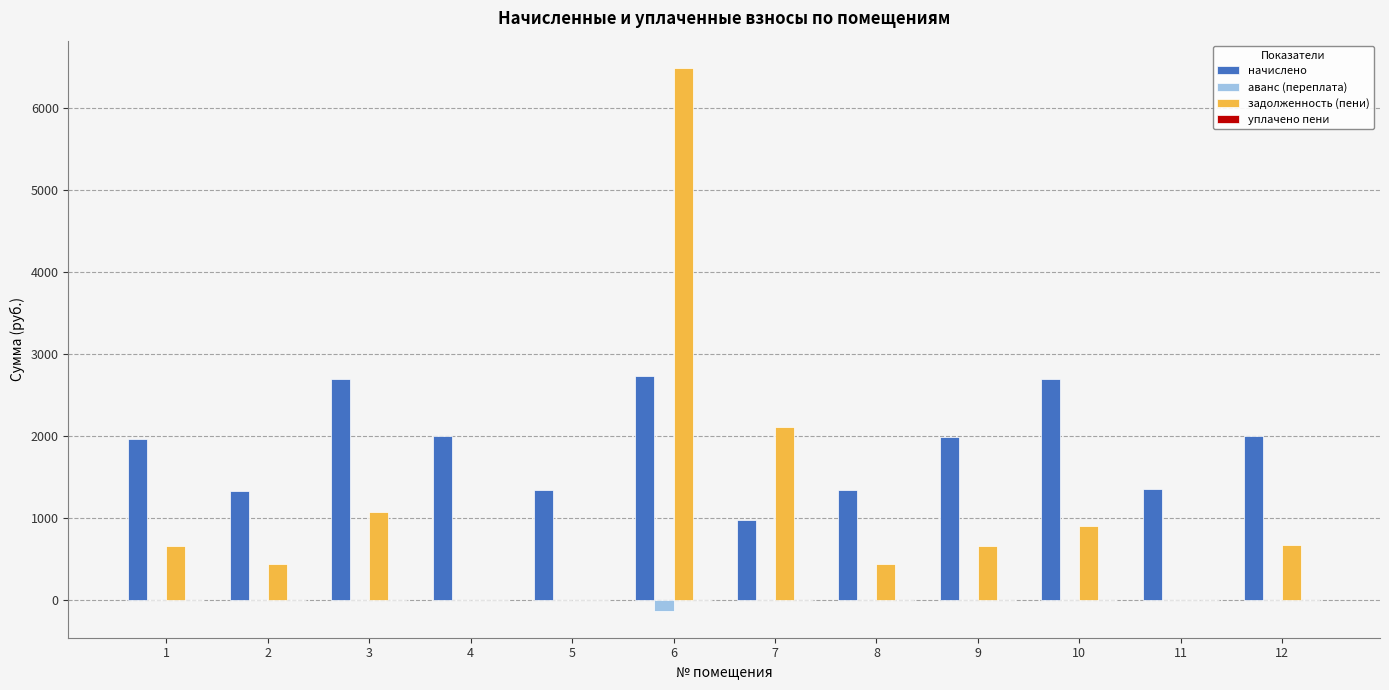

What is the approximate value of задолженность (пени) at 7?

2108.3